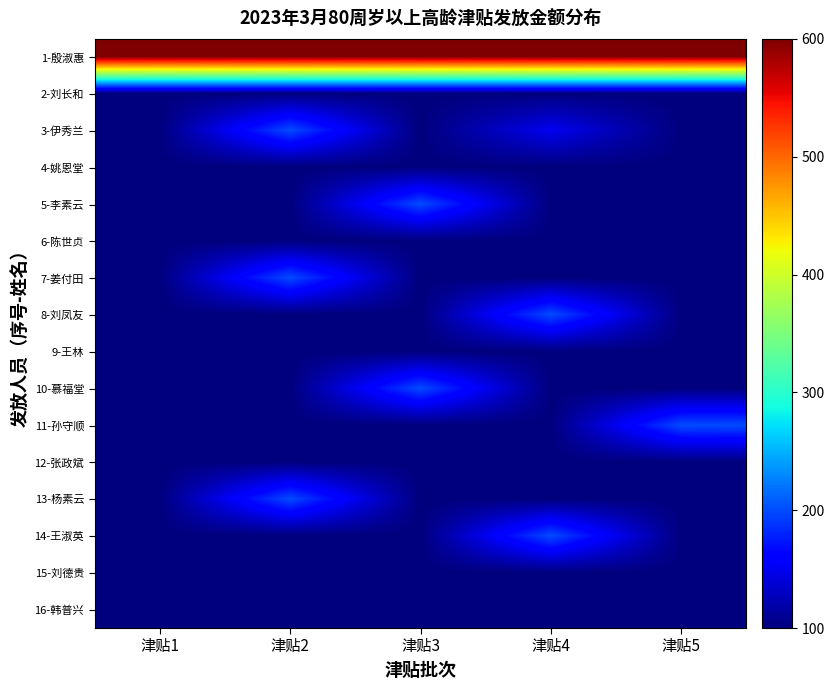

Rank the series at 津贴1 from lowest to highest value.

2-刘长和, 3-伊秀兰, 4-姚恩堂, 5-李素云, 6-陈世贞, 7-姜付田, 8-刘凤友, 9-王林, 10-慕福堂, 11-孙守顺, 12-张政斌, 13-杨素云, 14-王淑英, 15-刘德贵, 16-韩普兴, 1-殷淑惠